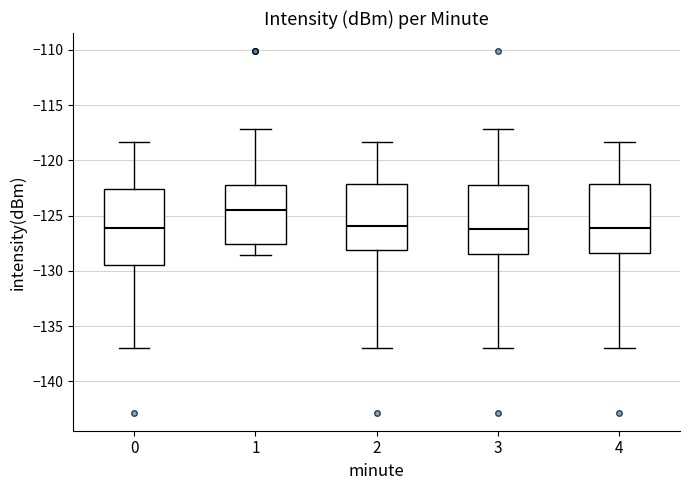

Which box has the highest median line?

1